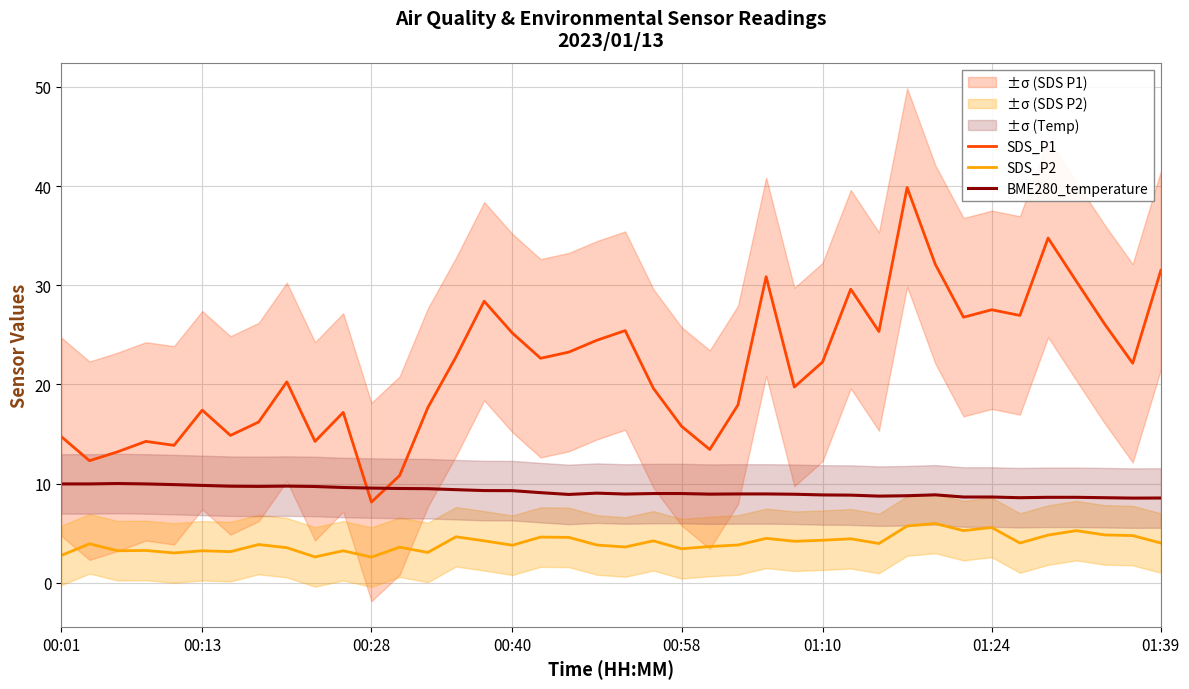

True or false: BME280_temperature has a value of 8.6 at 01:24.

True